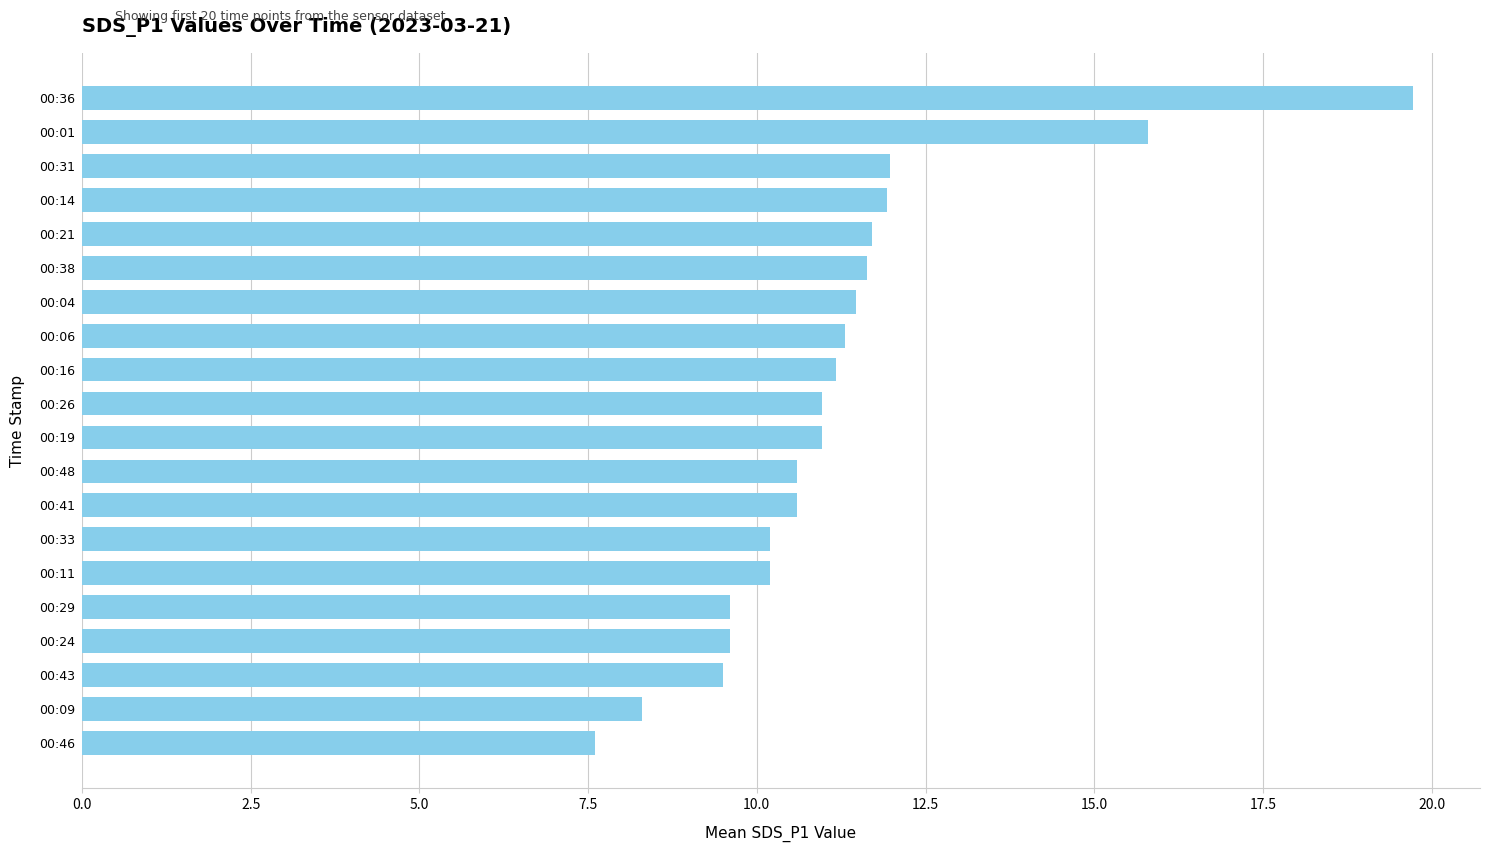

Is it true that the value at 00:48 is 14.5?

False